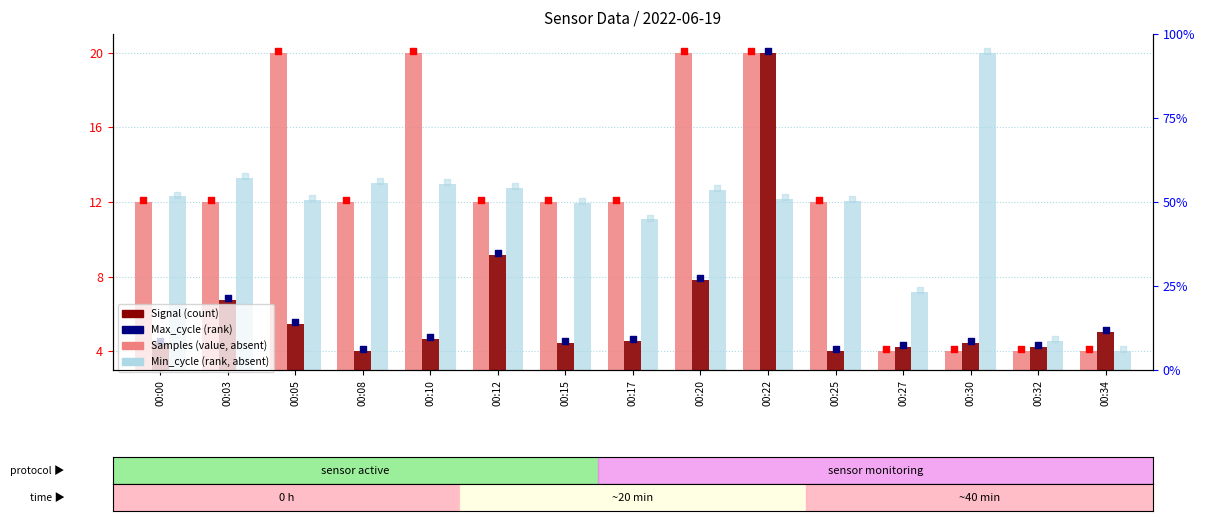

Which series reaches the maximum Y coordinate?

Signal